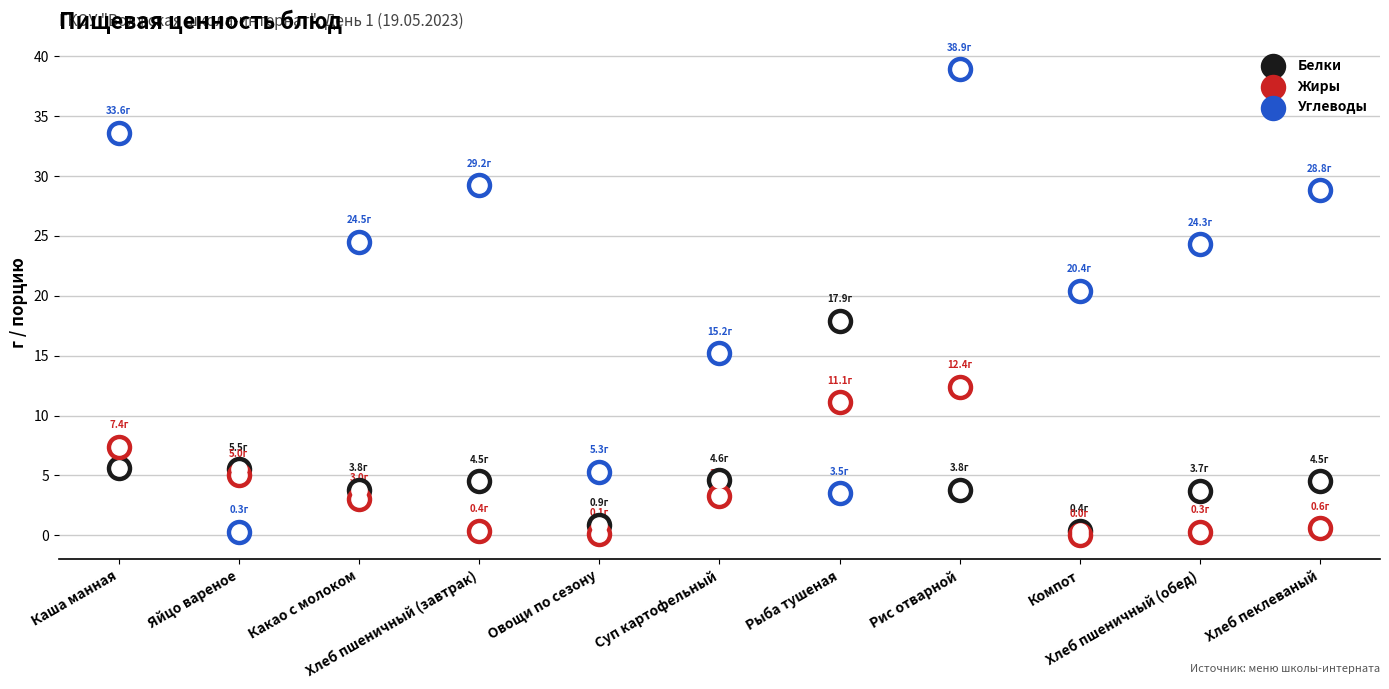

What is the total value across all series at Какао с молоком?

31.3